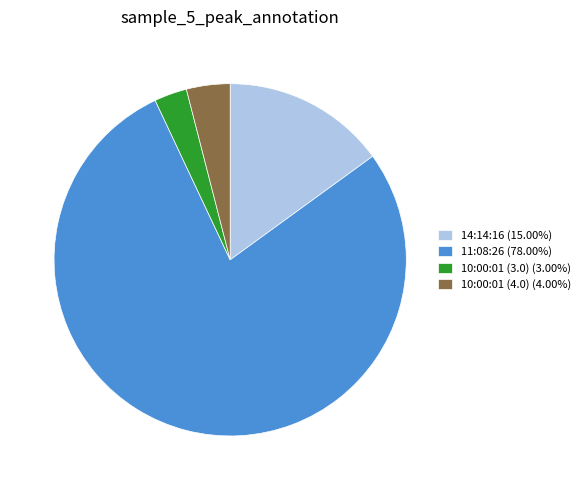

Is the sum of 10:00:01 (3.0) and 11:08:26 greater than half?

Yes